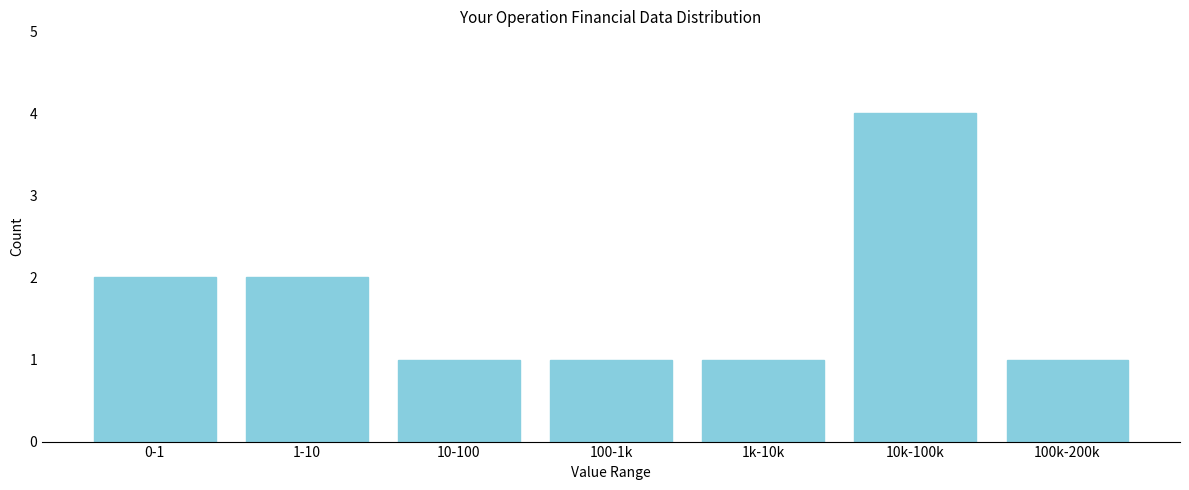

Reading right to left, extract all data points from this chart.

1	4	1	1	1	2	2